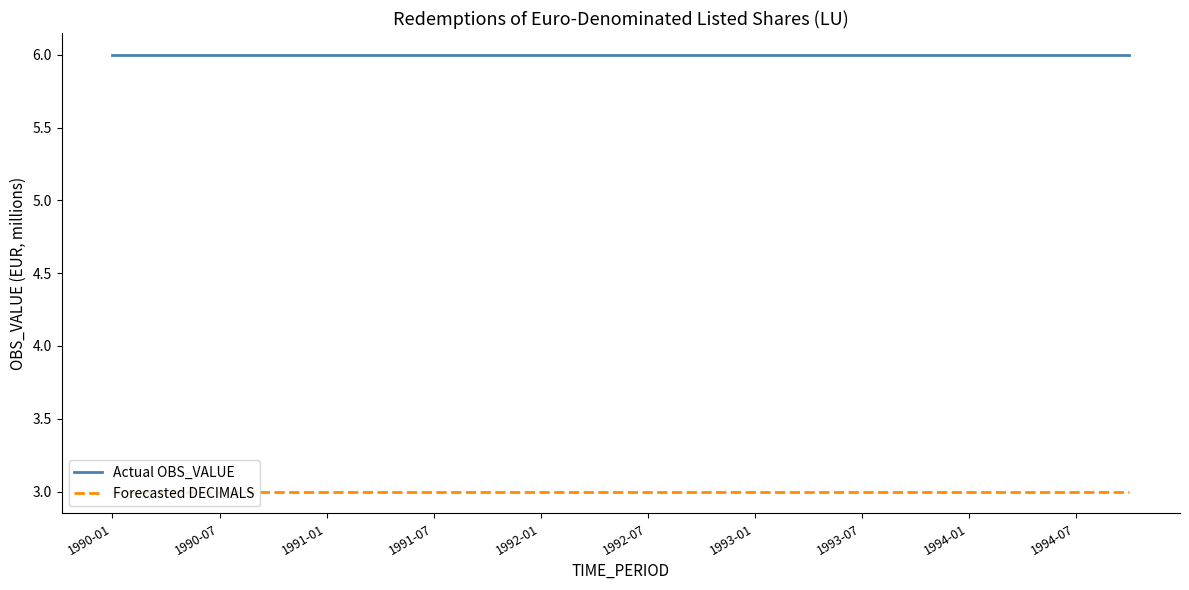

What is the maximum value shown in the chart?

6